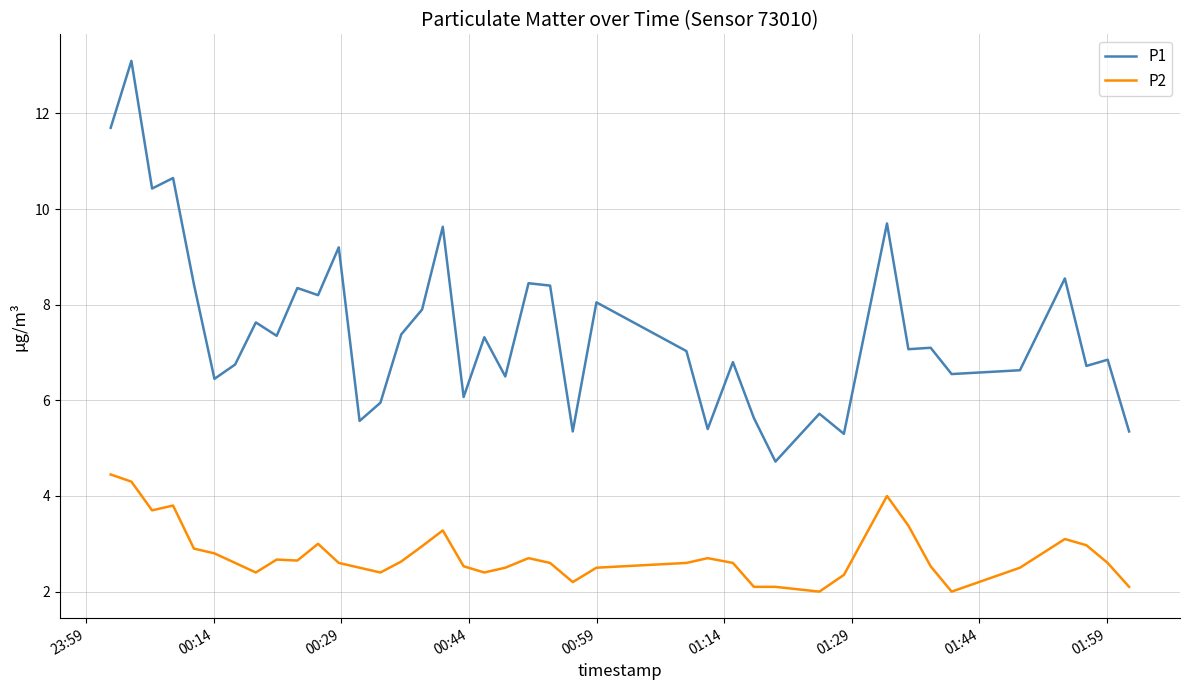

Does the chart display data point markers on the line(s)?

No